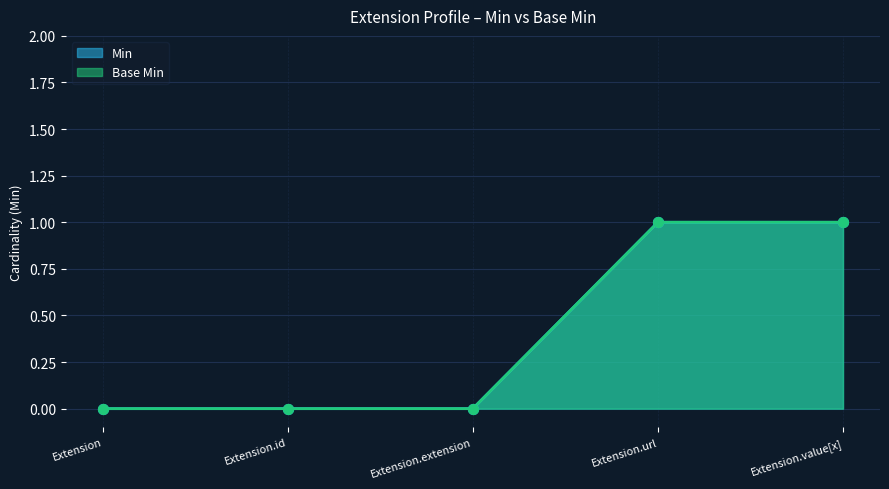

Is the value of Min at Extension.extension greater than the value of Base Min at Extension.url?

No